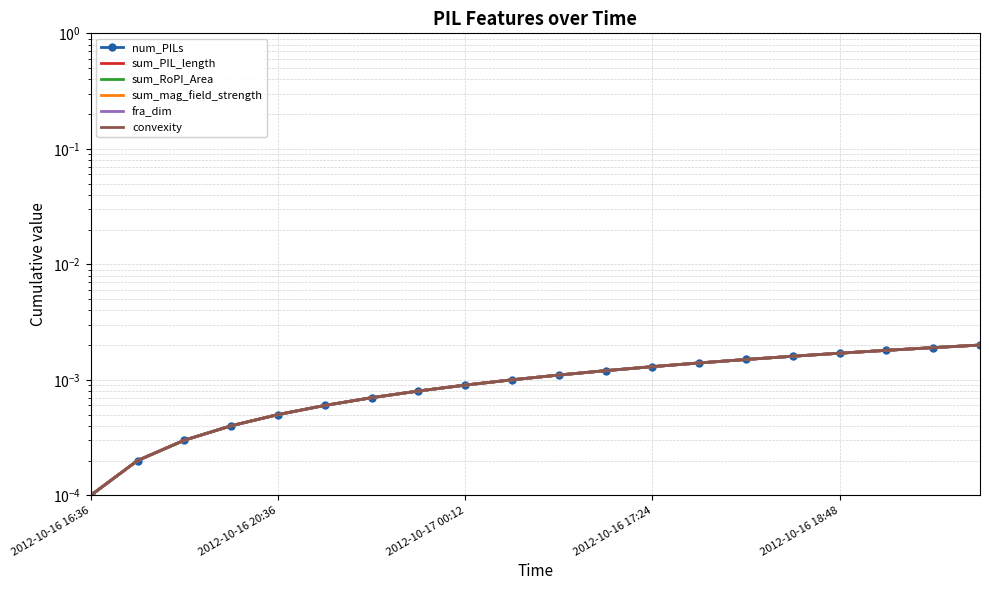

Rank the categories by convexity value from lowest to highest.

2012-10-16 16:36, 2012-10-16 20:36, 2012-10-17 00:12, 2012-10-16 17:24, 2012-10-16 18:48, 5, 6, 7, 8, 9, 10, 11, 12, 13, 14, 15, 16, 17, 18, 19